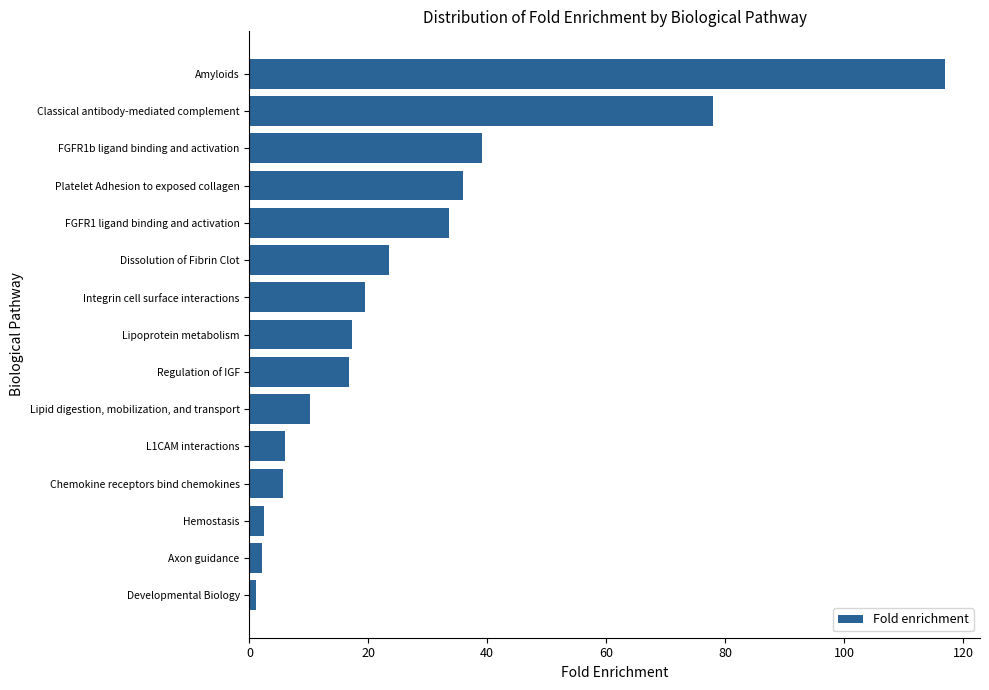

What is the sum of the values at Dissolution of Fibrin Clot and Hemostasis?

26.0